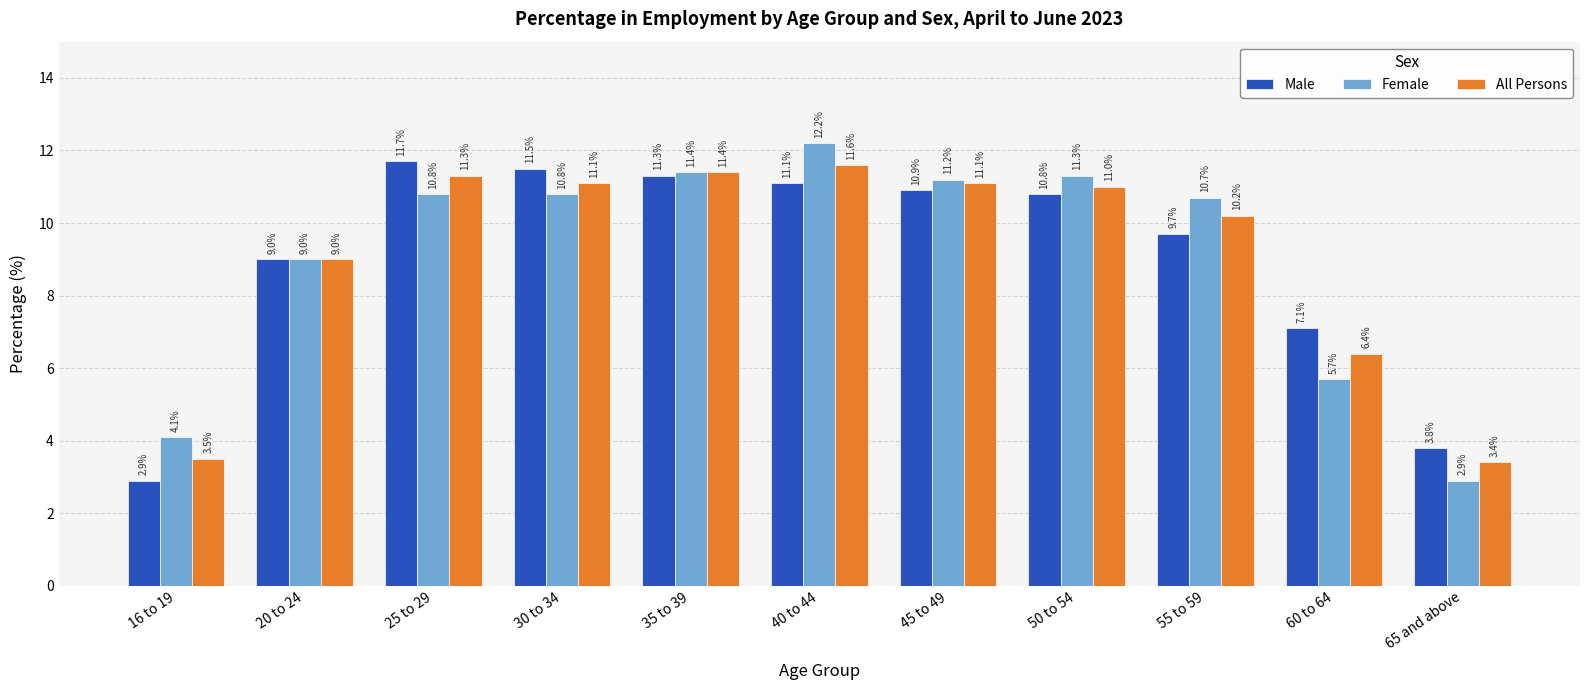

What is the difference between the second highest and minimum values in the All Persons series?

8.0